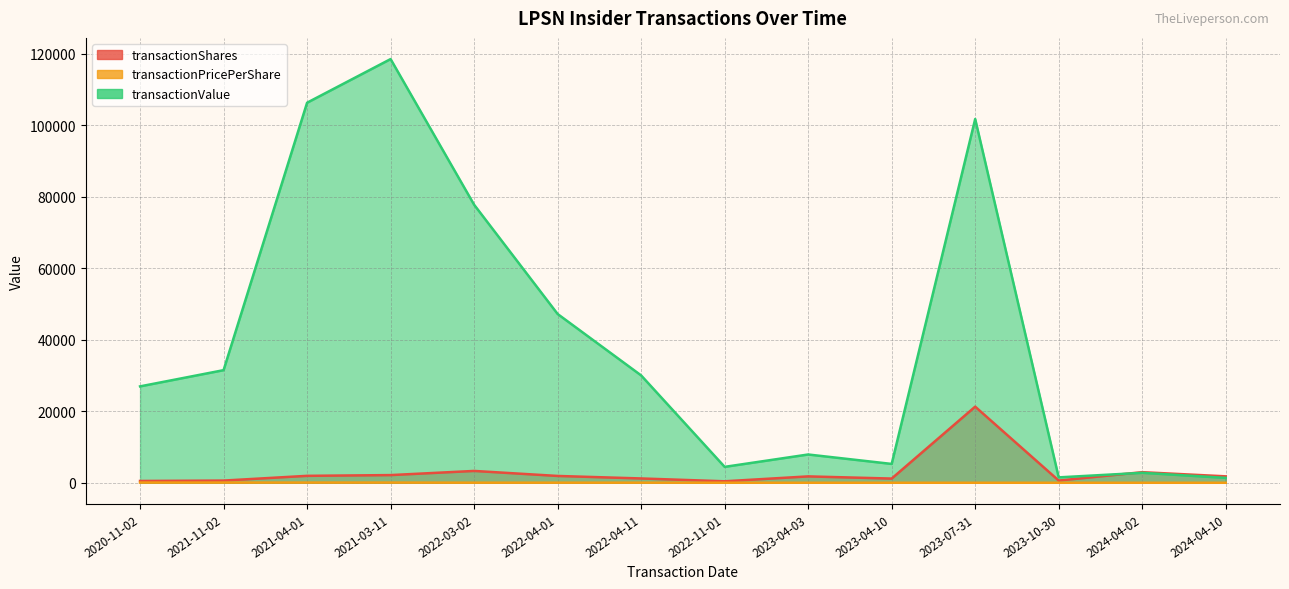

How many interior local valleys does the transactionShares series have?

3